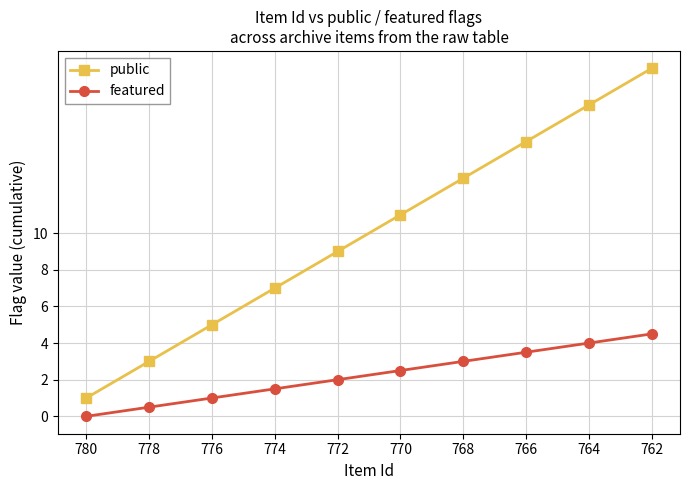

What is the value of the featured point at the 3rd from the left?

1.0